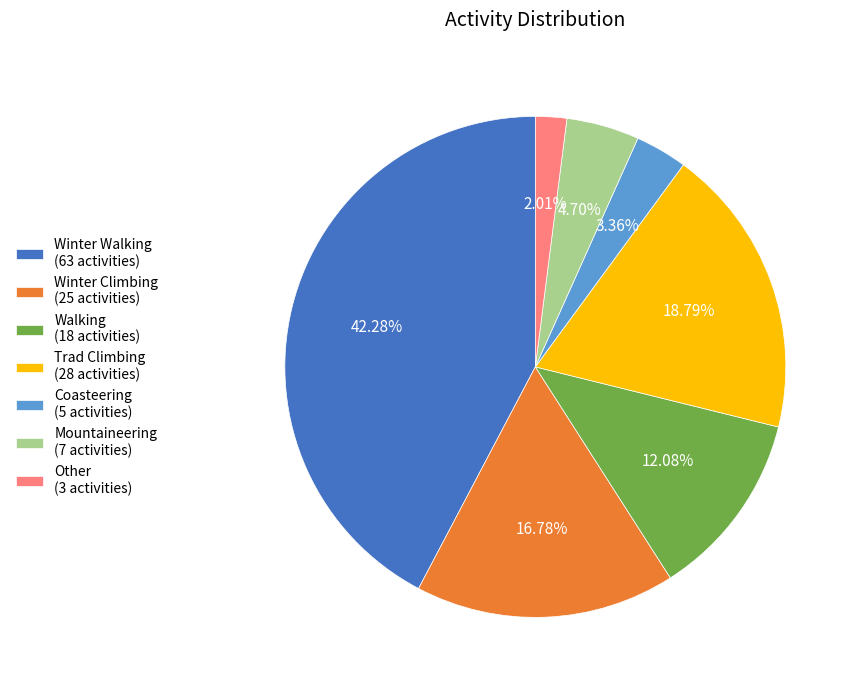

Combined, what portion of the pie is Mountaineering and Walking?

16.8%